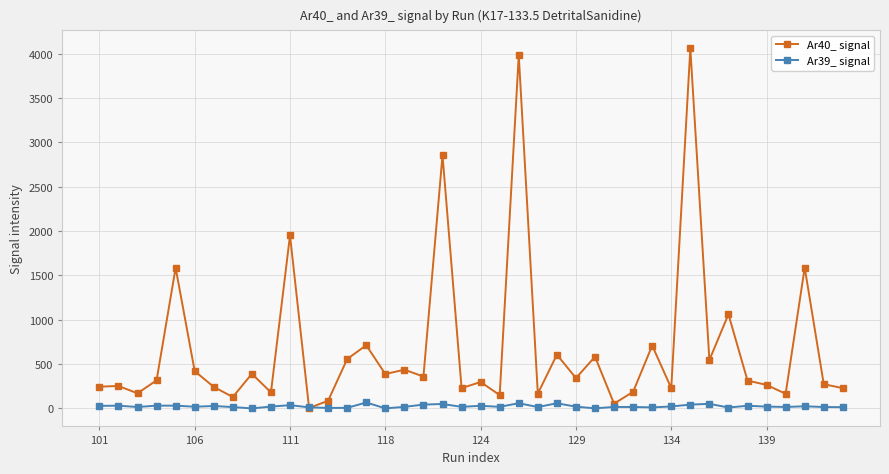

What is the value of the Ar39_ signal point at the 12th from the left?

12.7